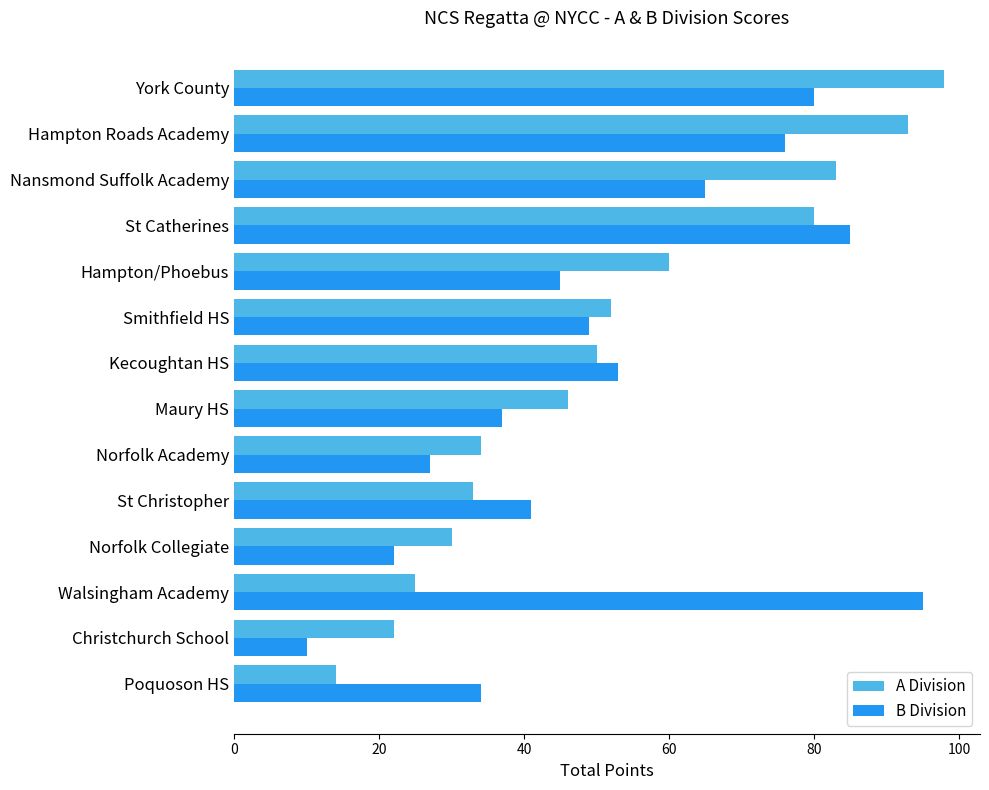

List the series in order of their peak value, highest first.

A Division, B Division